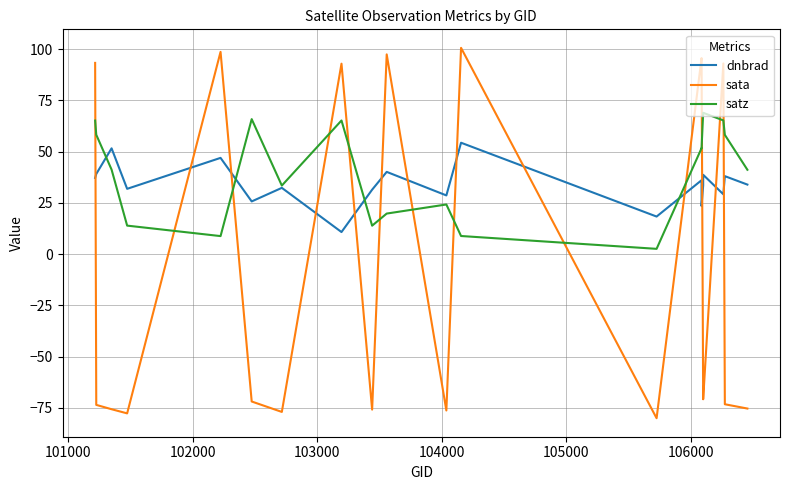

What are all the series names shown in the legend?

dnbrad, sata, satz